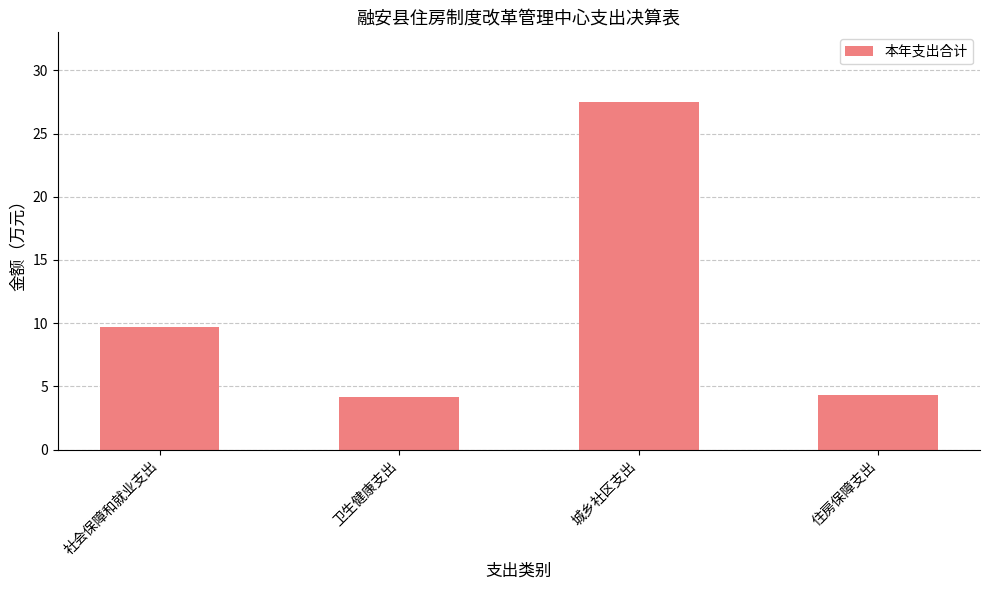

Which label corresponds to the largest value in the chart?

城乡社区支出